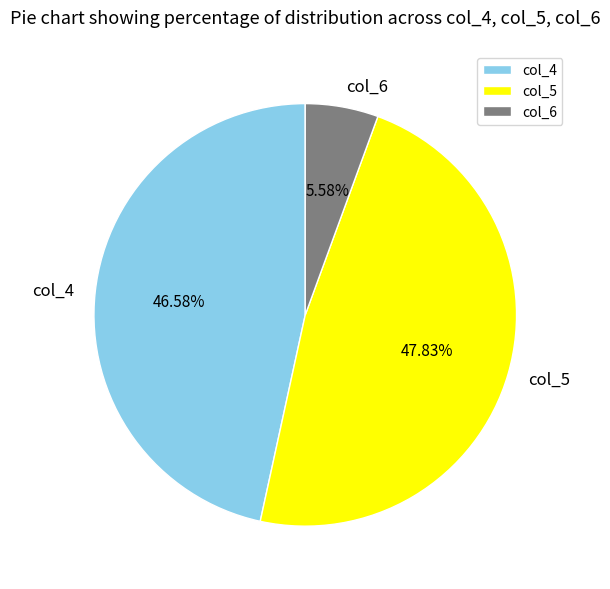

Combined, do col_4 and col_5 account for over 50%?

Yes